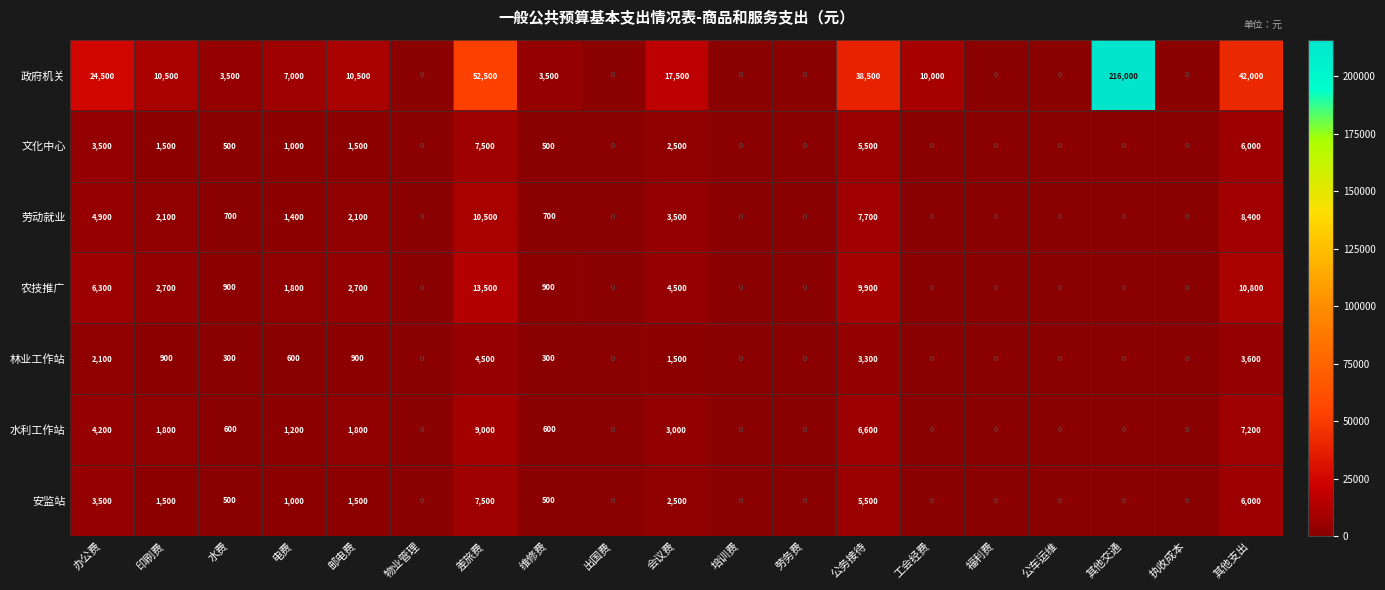

Which series has the widest spread of values?

政府机关